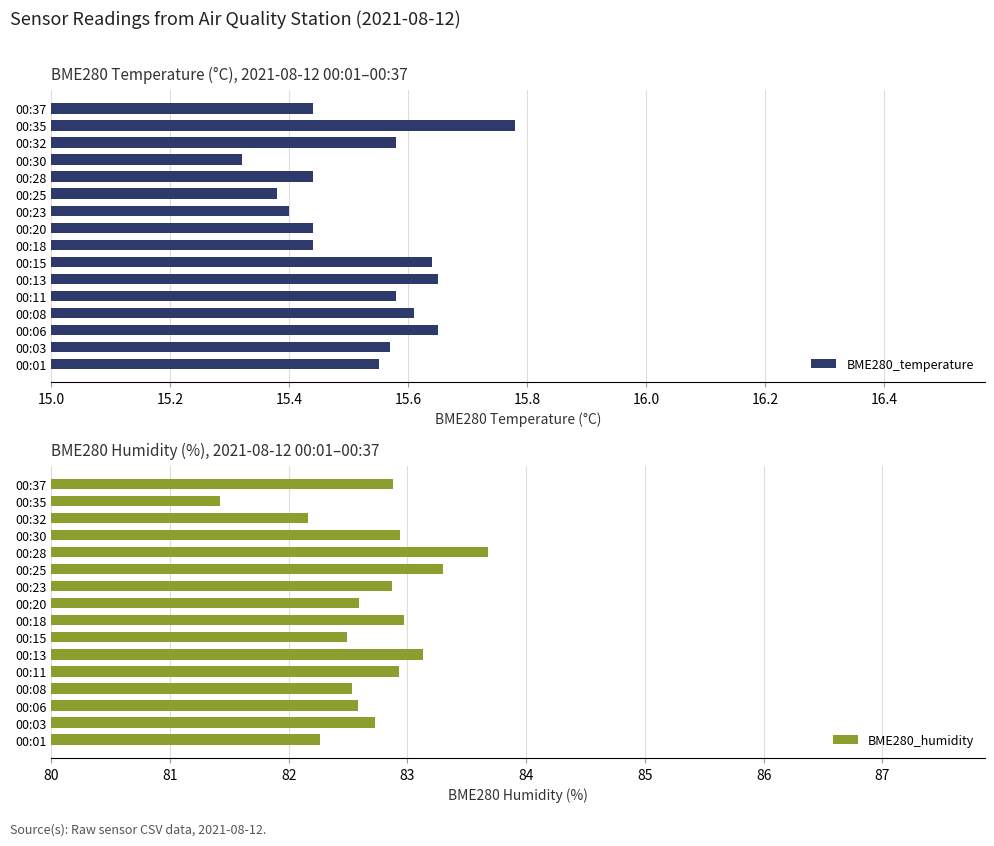

True or false: BME280_temperature has a value of 23.8 at 00:06.

False